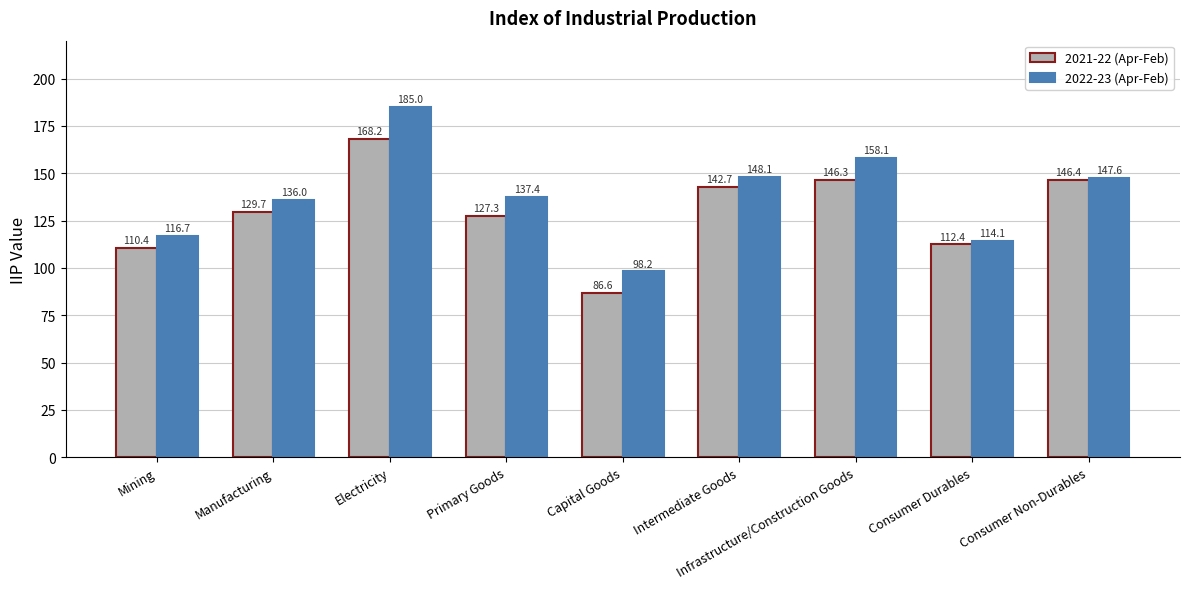

What is the difference between the 2021-22 (Apr-Feb) values at Infrastructure/Construction Goods and Primary Goods?

19.0